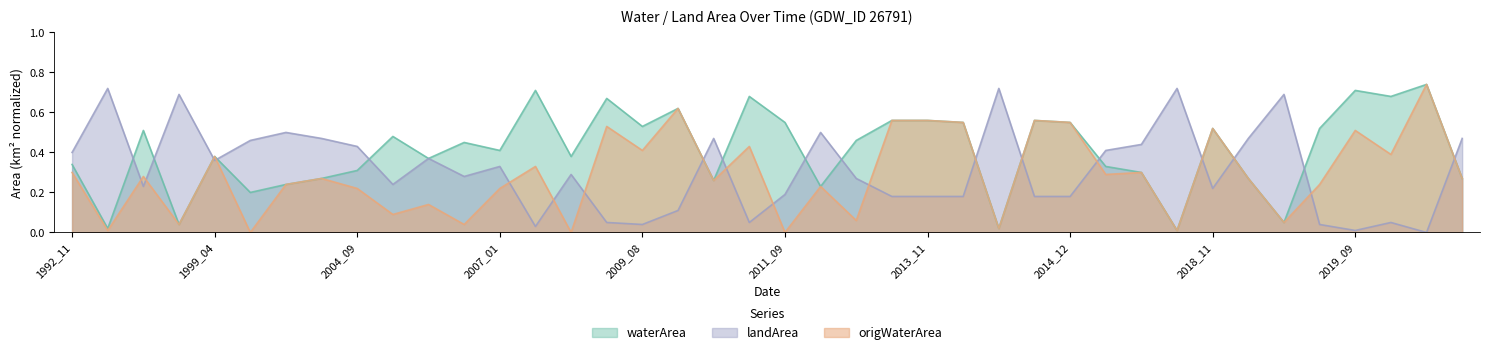

List the series in order of their overall mean, lowest first.

origWaterArea, landArea, waterArea